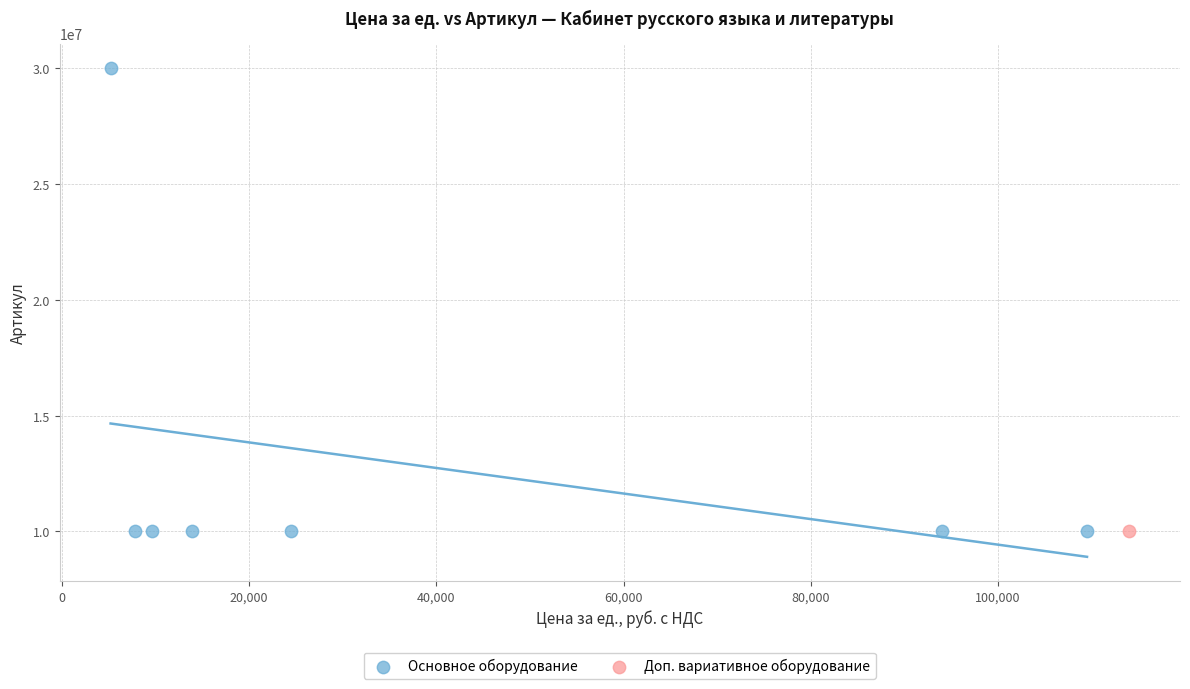

What are all the series names shown in the legend?

Основное оборудование, Доп. вариативное оборудование